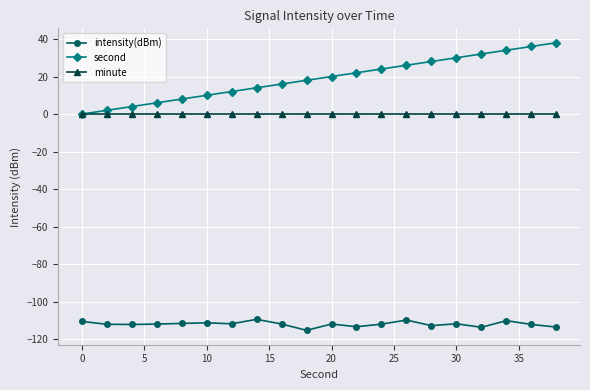

Which series has the largest total across all categories?

second